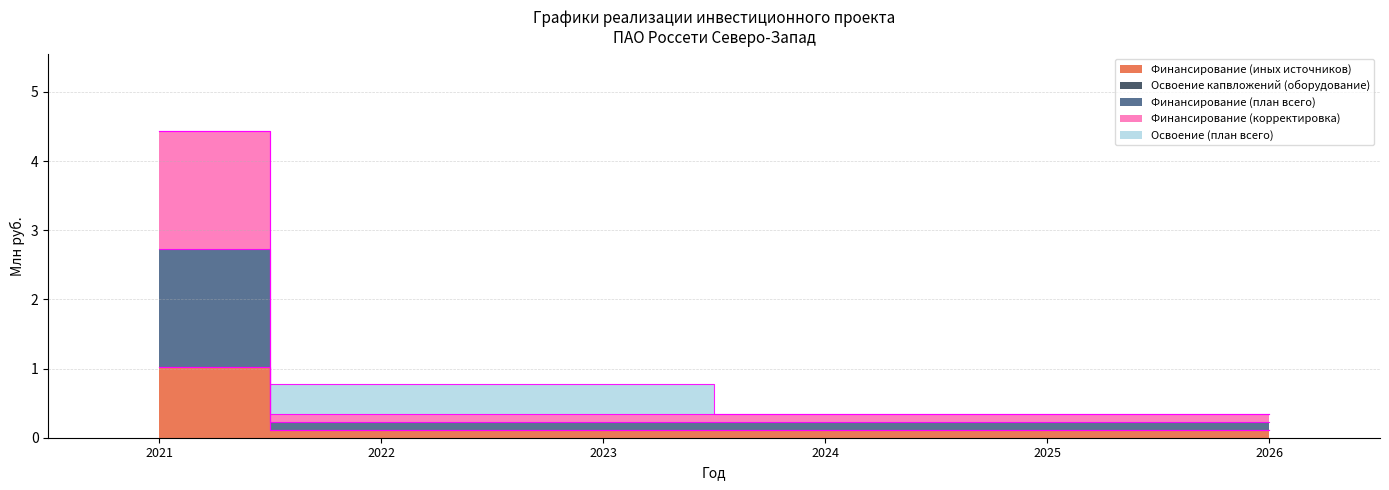

How many categories are shown in the chart?

6